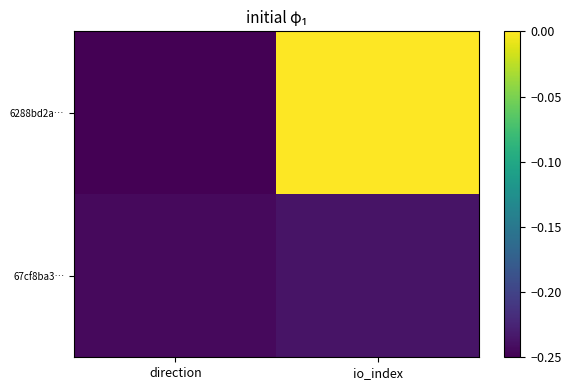

Between io_index and direction, which is larger?

io_index